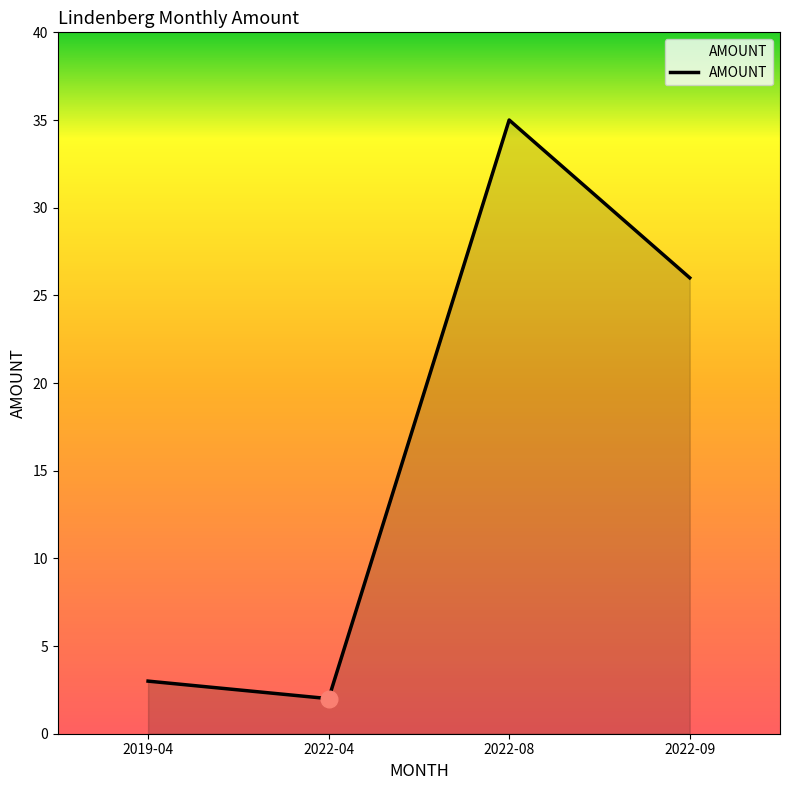

Does the chart have visible grid lines?

No